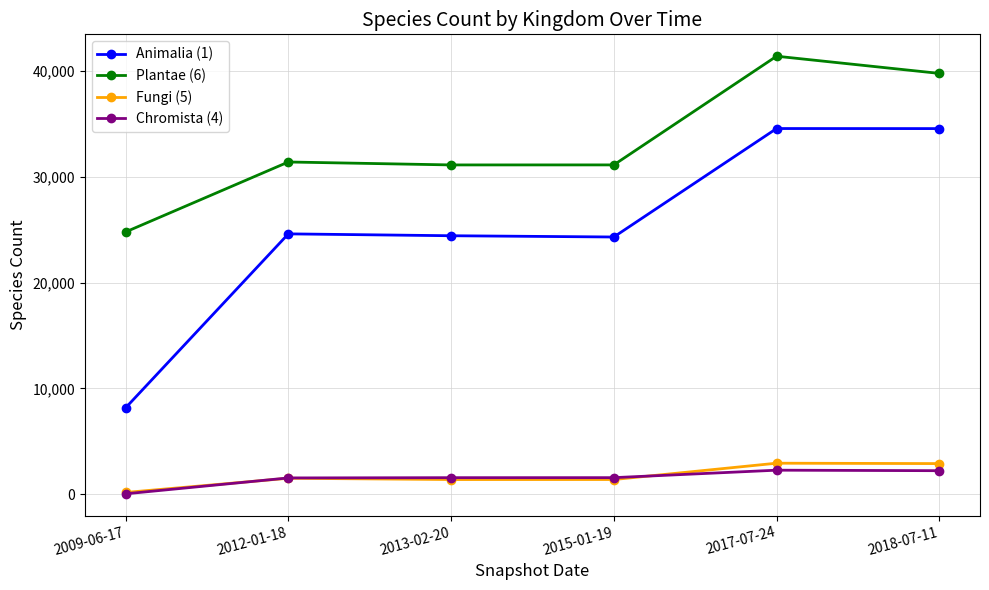

How many lines are shown in the chart?

4